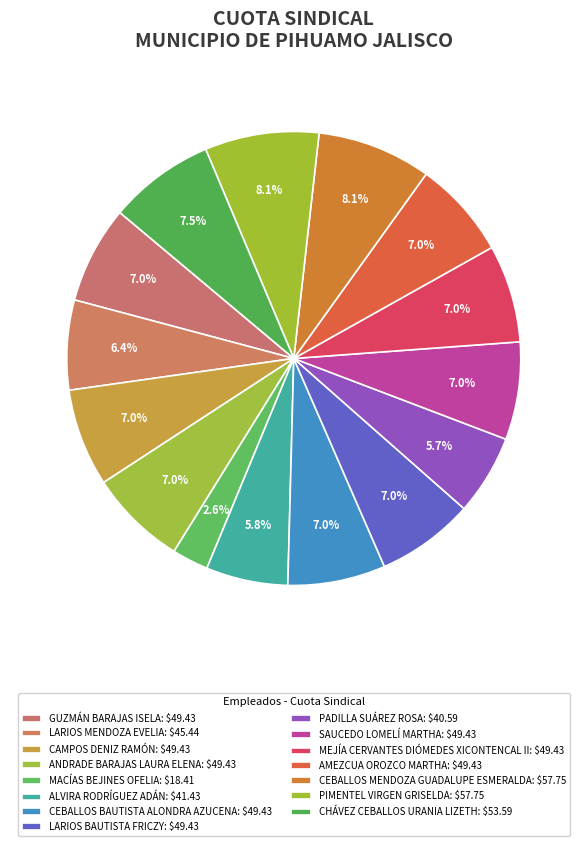

To the nearest percent, what is the difference between the largest and smallest slice percentages?

6%